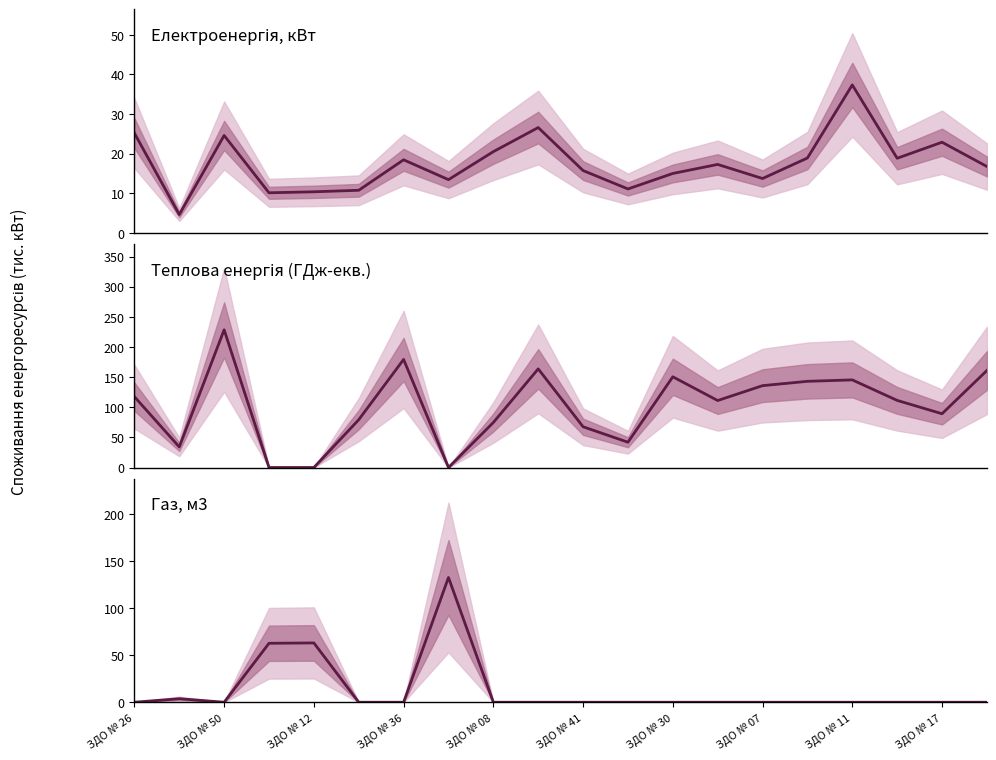

What is the difference between the Електроенергія, кВт values at 18 and ЗДО № 41?

12.1